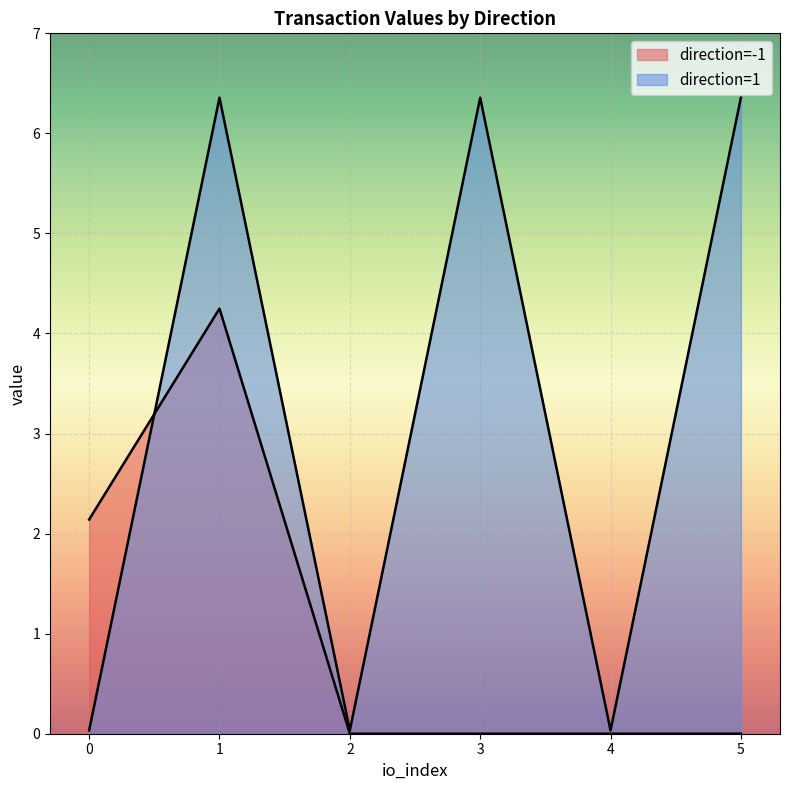

True or false: value has a value of 0.0 at 1.

False